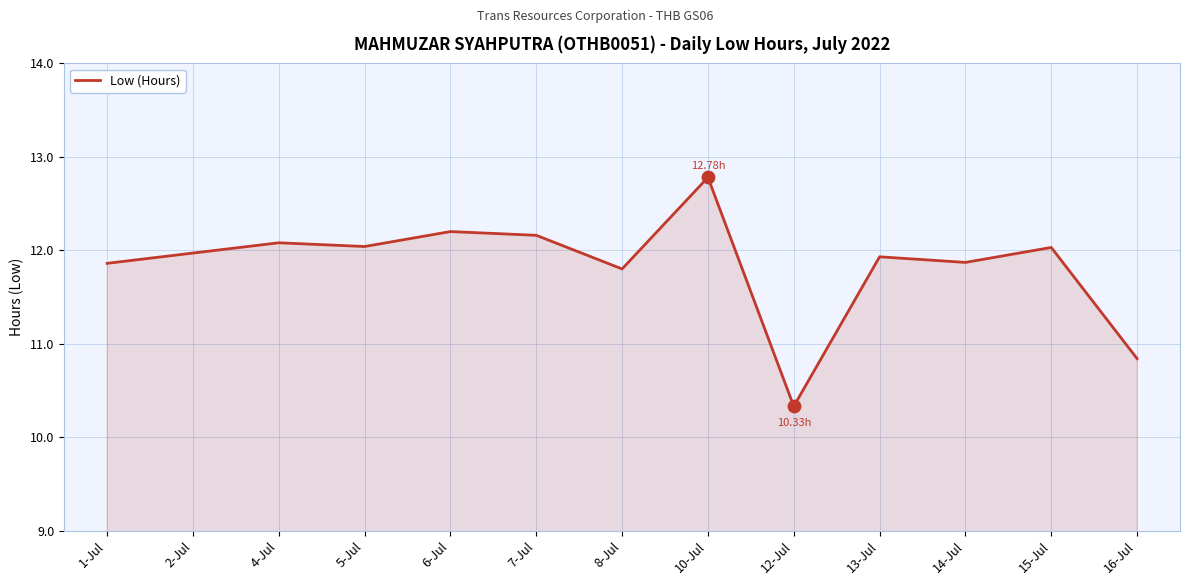

What is the change in value from 2-Jul to 4-Jul?

+0.1